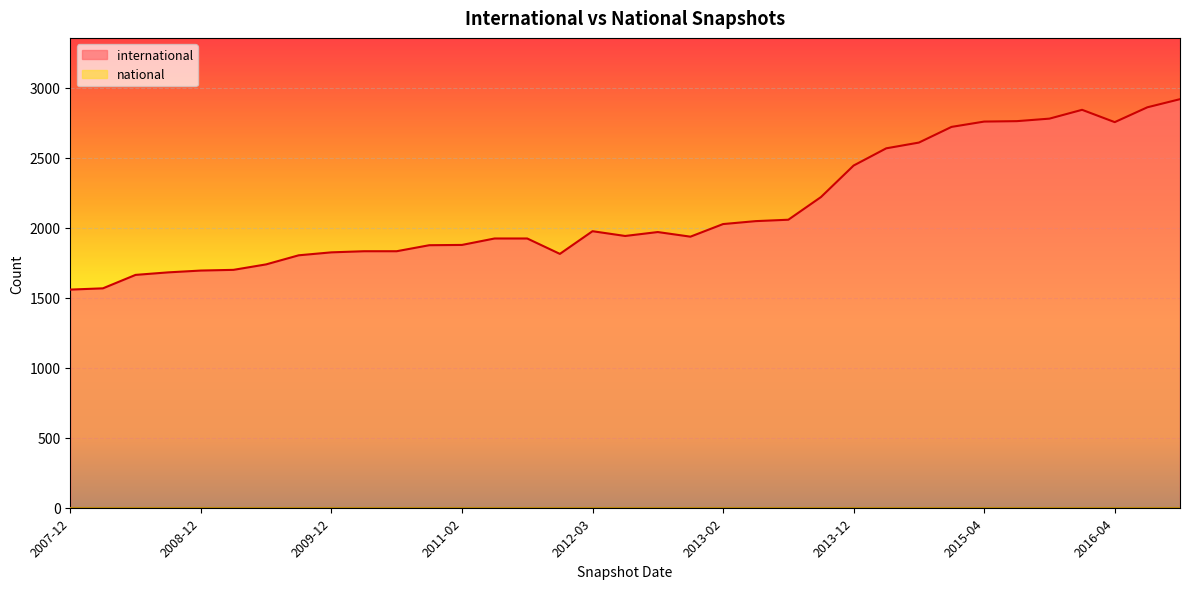

List the series in order of their peak value, highest first.

international, national